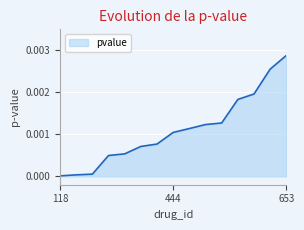

At which category does the chart reach its peak across all series?

653